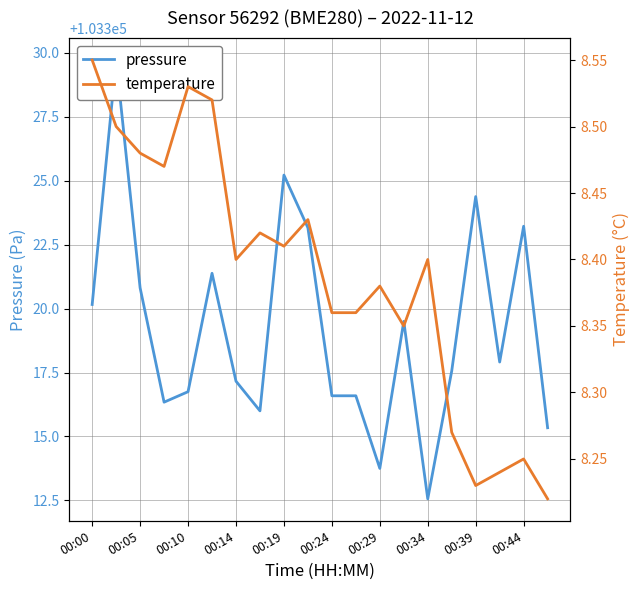

Reading left to right, list all the values displayed in this chart.

pressure: 103320.2	103329.7	103320.8	103316.3	103316.8	103321.4	103317.2	103316.0	103325.2	103323.2	103316.6	103316.6	103313.8	103319.5	103312.6	103317.6	103324.4	103317.9	103323.2	103315.3
temperature: 8.6	8.5	8.5	8.5	8.5	8.5	8.4	8.4	8.4	8.4	8.4	8.4	8.4	8.3	8.4	8.3	8.2	8.2	8.2	8.2